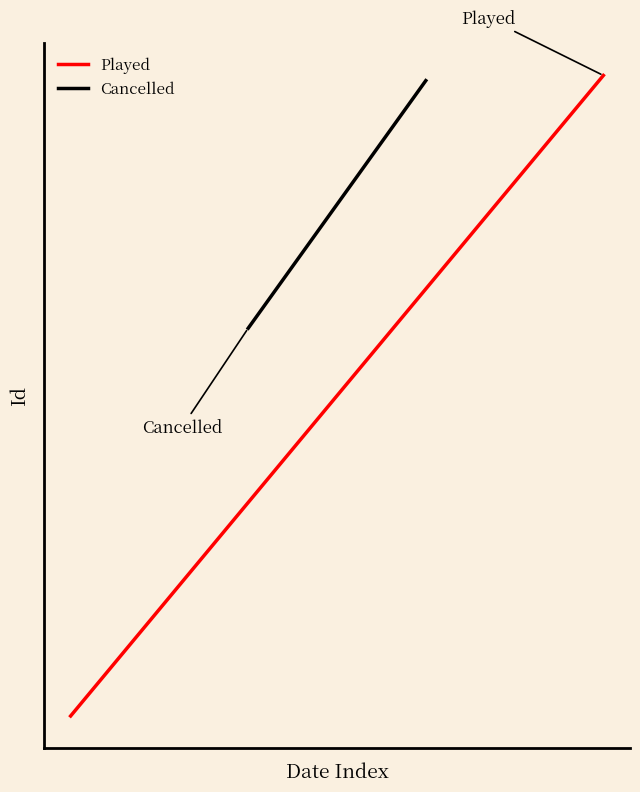

Reading left to right, list all the values displayed in this chart.

Played: 2446	2816
Cancelled: 2670	2813